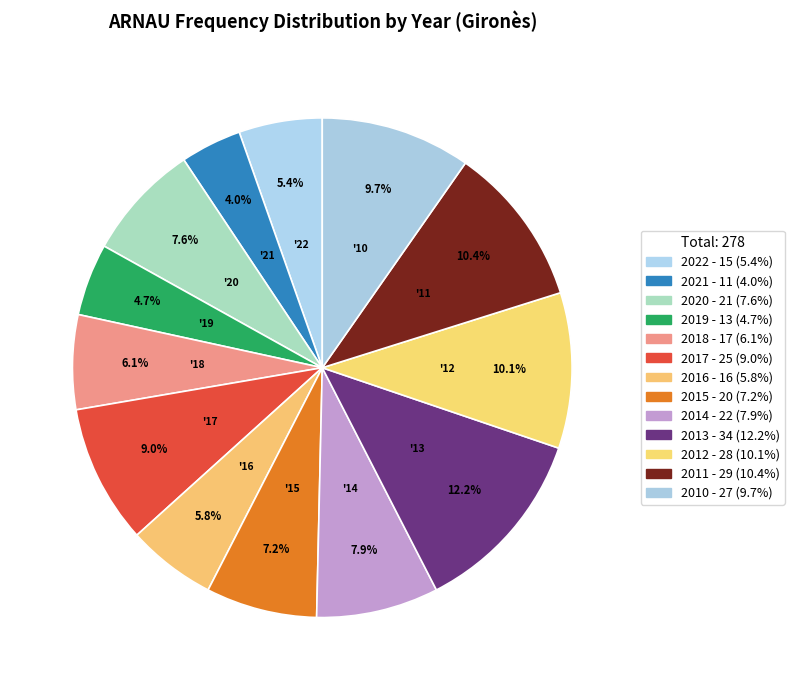

Rank the categories by value from highest to lowest.

2013, 2011, 2012, 2010, 2017, 2014, 2020, 2015, 2018, 2016, 2022, 2019, 2021